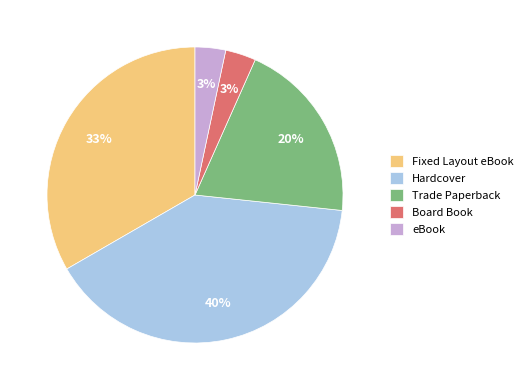

Count the number of slices in the pie.

5